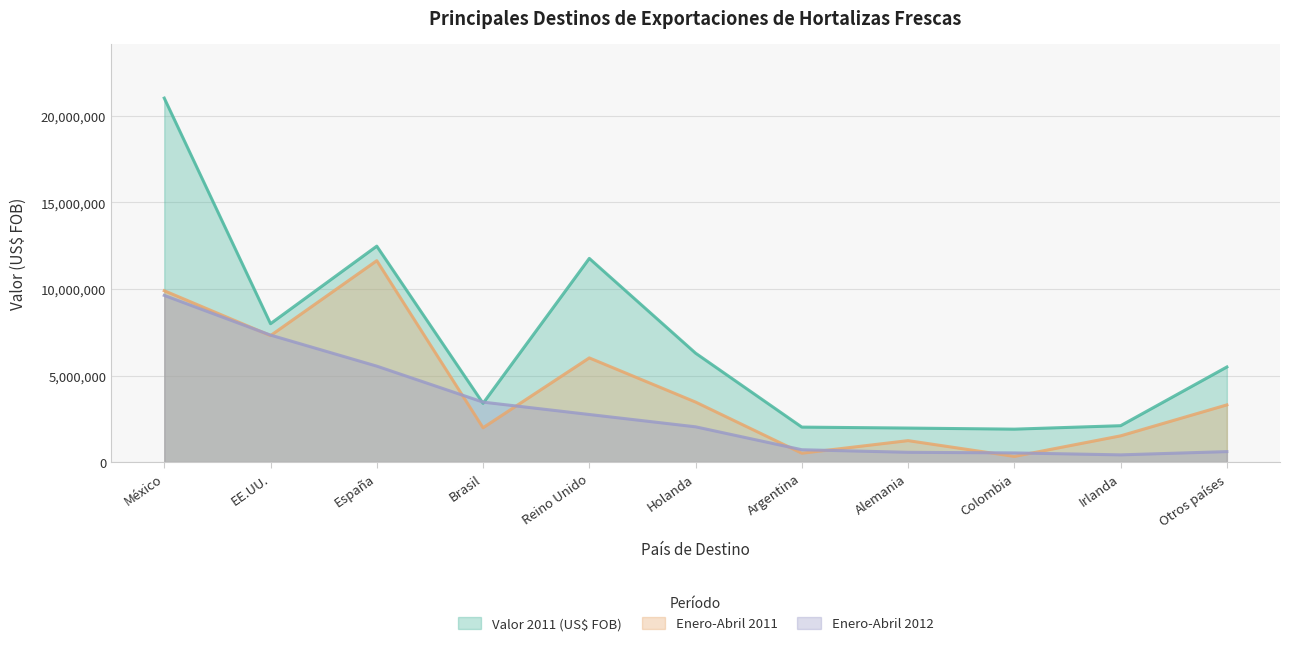

How many values in the Valor 2011 (US$ FOB) series are below 5492605?

5